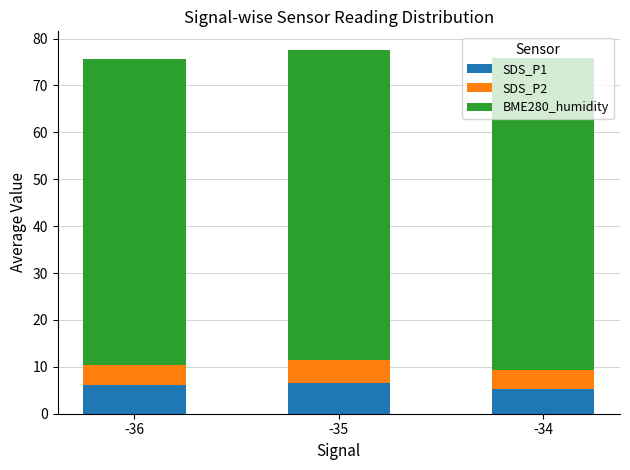

What is the sum of the SDS_P1 values at -35 and -36?

12.6